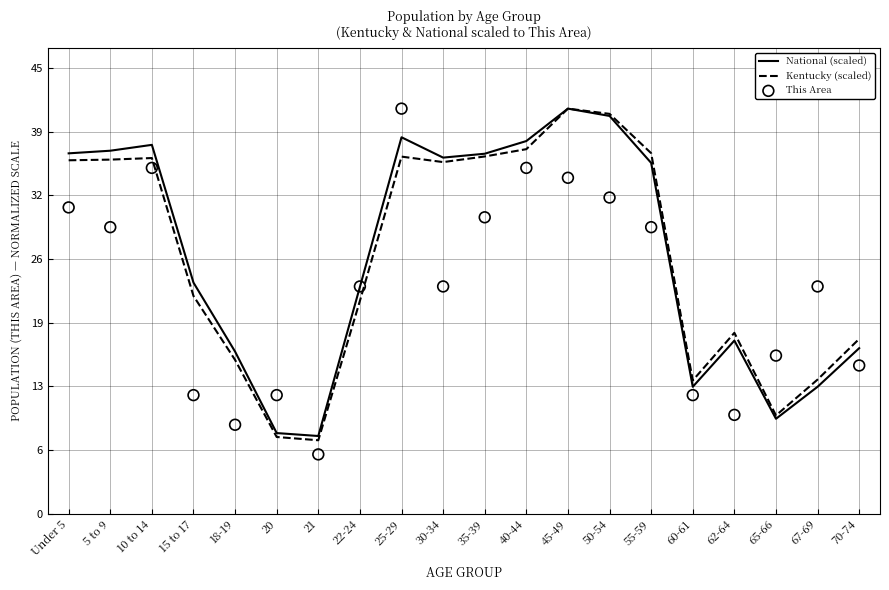

Which series contains the lowest Y value?

This Area